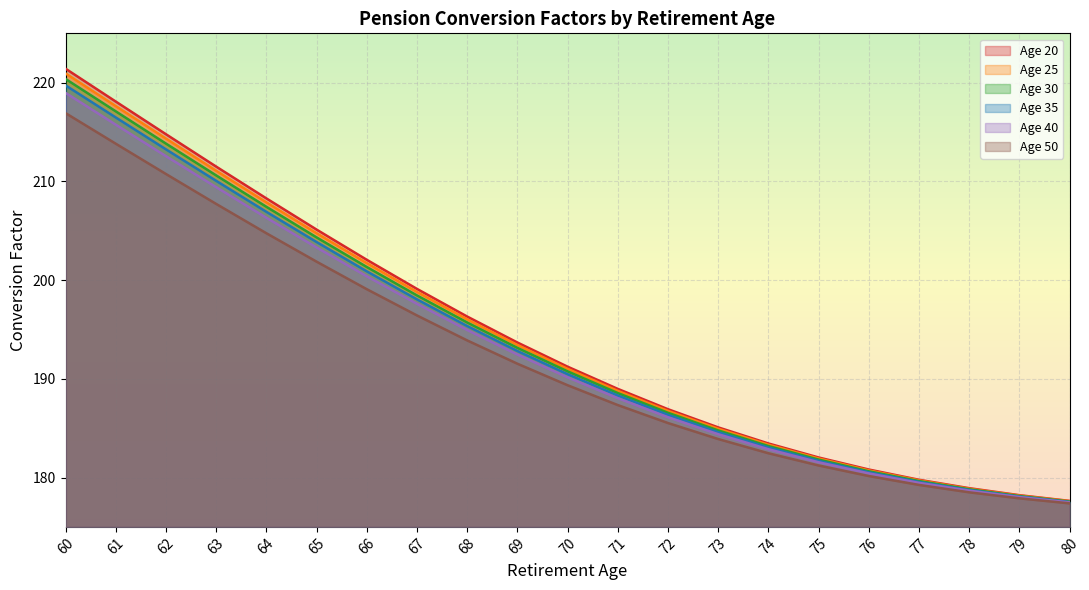

Reading left to right, list all the values displayed in this chart.

Age 20: 221.4	218.1	214.8	211.5	208.3	205.1	202.1	199.1	196.3	193.7	191.2	189.0	186.9	185.1	183.4	182.0	180.8	179.8	178.9	178.2	177.6
Age 25: 220.9	217.6	214.3	211.1	207.9	204.8	201.7	198.8	196.0	193.4	191.0	188.8	186.8	184.9	183.3	181.9	180.7	179.7	178.9	178.2	177.6
Age 30: 220.4	217.1	213.8	210.6	207.4	204.3	201.3	198.4	195.7	193.1	190.8	188.6	186.6	184.8	183.2	181.8	180.6	179.6	178.8	178.1	177.6
Age 35: 219.7	216.5	213.2	210.1	206.9	203.9	200.9	198.1	195.3	192.8	190.5	188.3	186.3	184.6	183.0	181.7	180.5	179.6	178.7	178.1	177.5
Age 40: 219.0	215.8	212.6	209.4	206.3	203.3	200.4	197.6	194.9	192.5	190.2	188.0	186.1	184.4	182.9	181.6	180.4	179.5	178.7	178.0	177.5
Age 50: 216.9	213.8	210.8	207.7	204.8	201.9	199.1	196.4	193.9	191.5	189.3	187.3	185.5	183.9	182.5	181.2	180.2	179.2	178.5	177.9	177.4